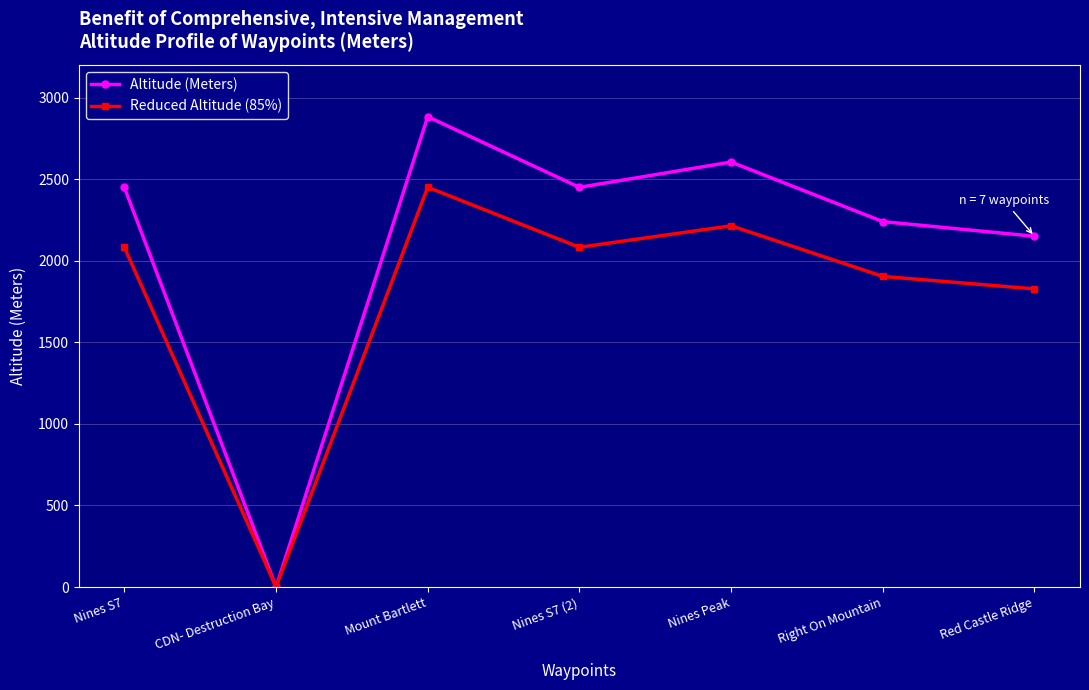

The Altitude (Meters) series shows -1642.3 at CDN- Destruction Bay. True or false?

False